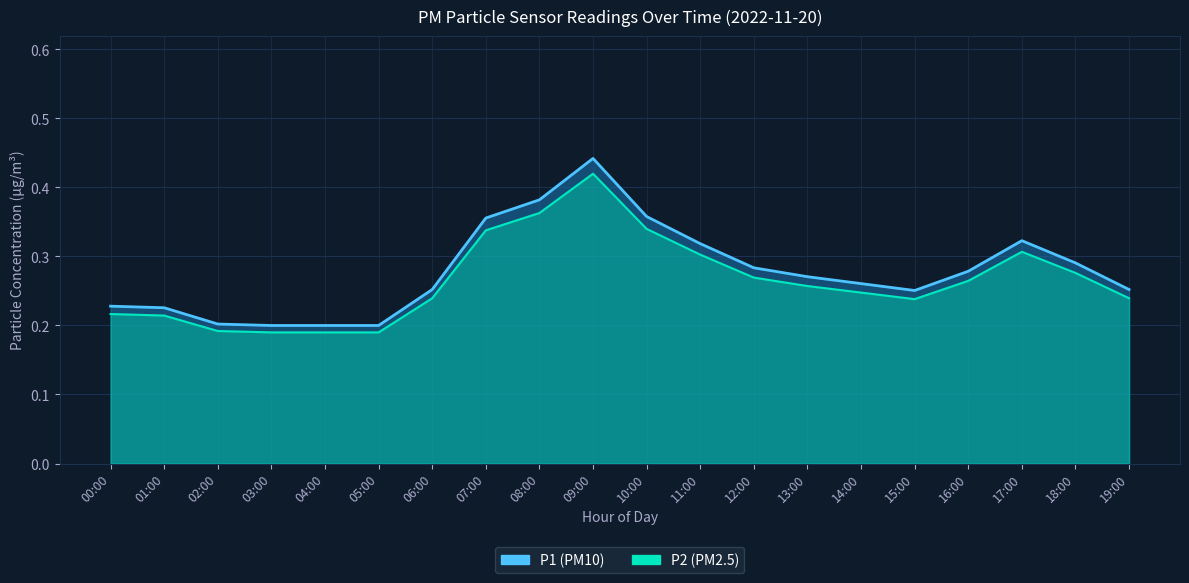

True or false: P2 and P1 intersect in this chart.

False